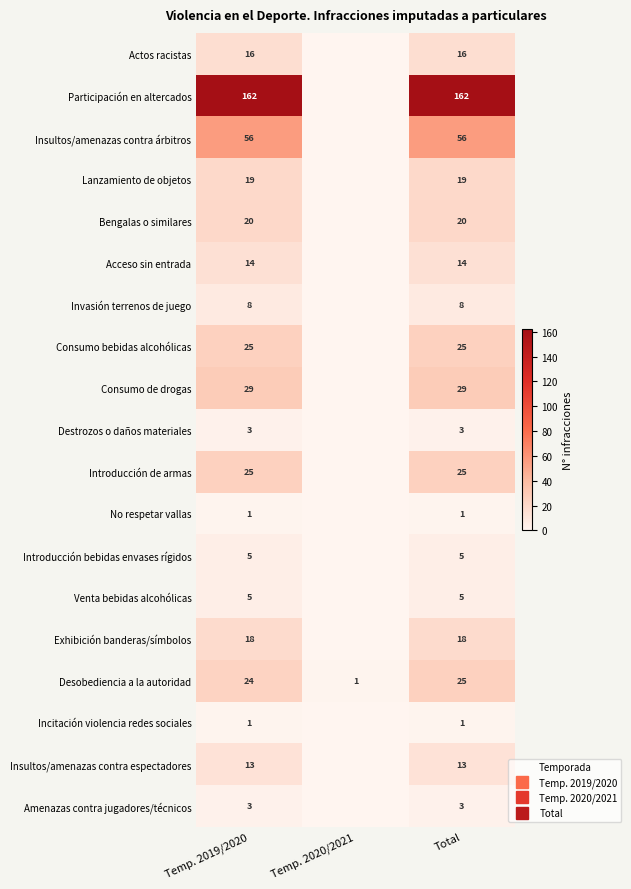

Count the number of categories in the chart.

3